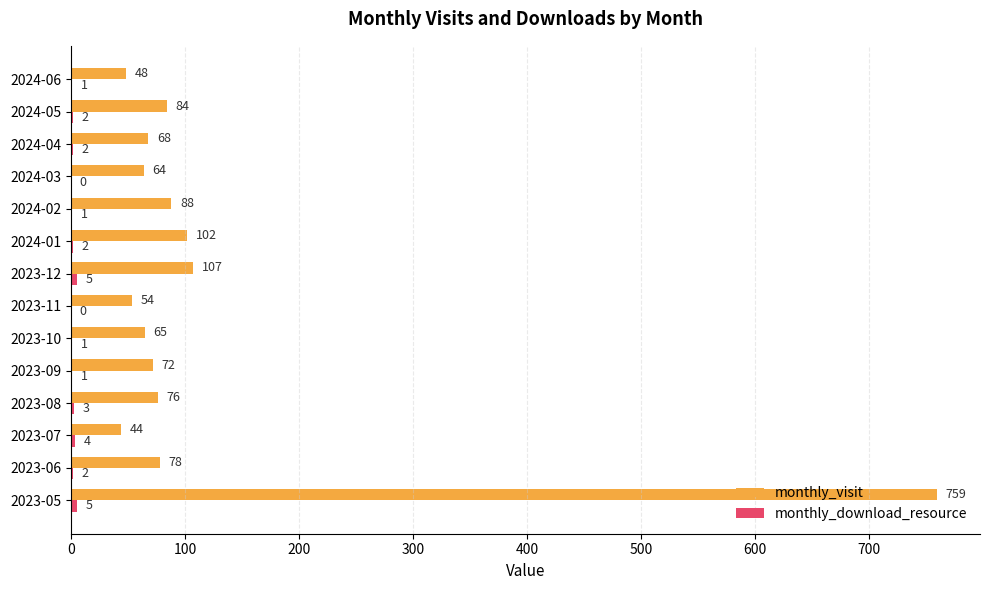

The monthly_visit series shows 72 at 2023-09. True or false?

True